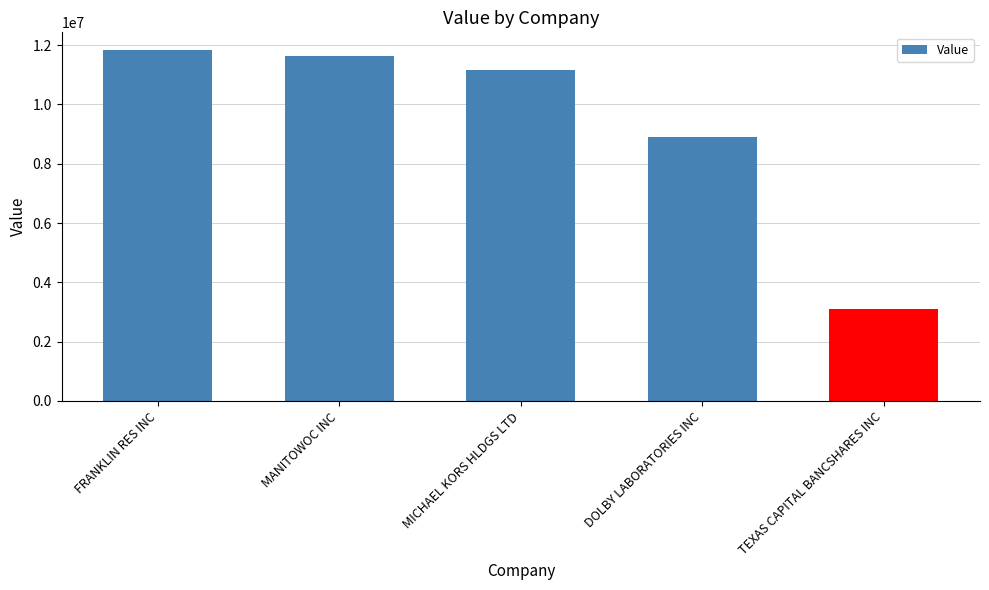

Is it true that the value at TEXAS CAPITAL BANCSHARES INC is 3118000?

True